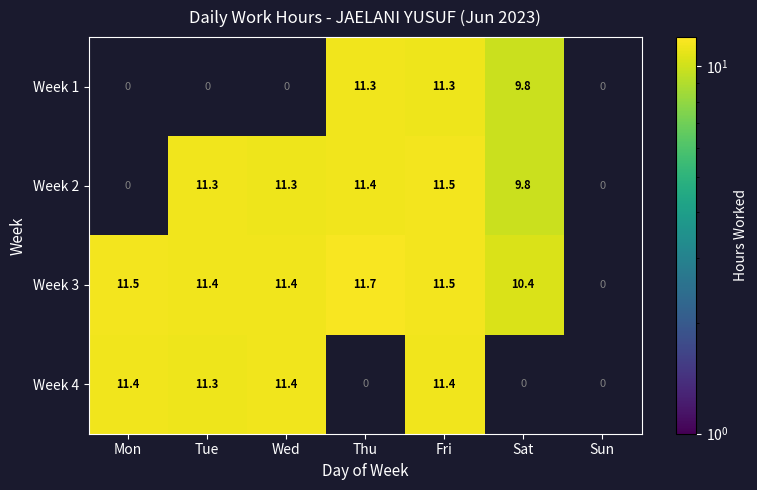

How many distinct data groups are displayed?

4